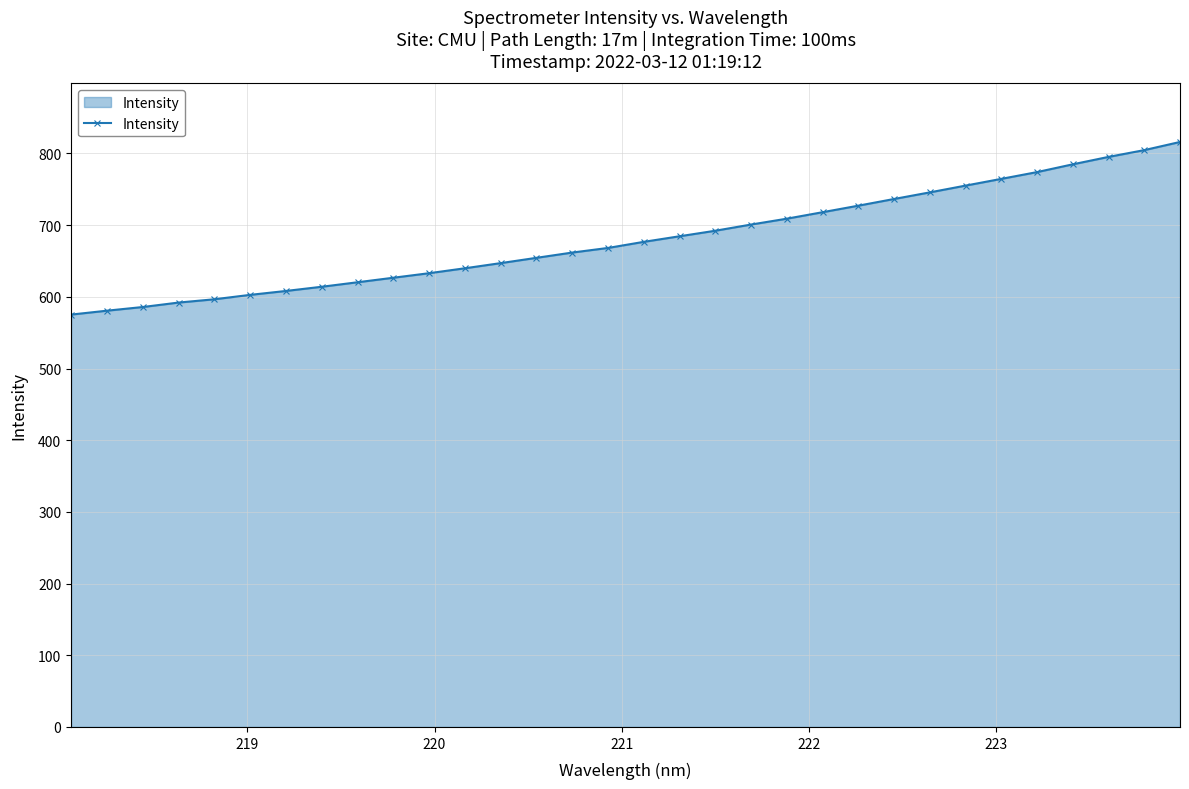

What is the difference between the second highest and second lowest values?

224.0